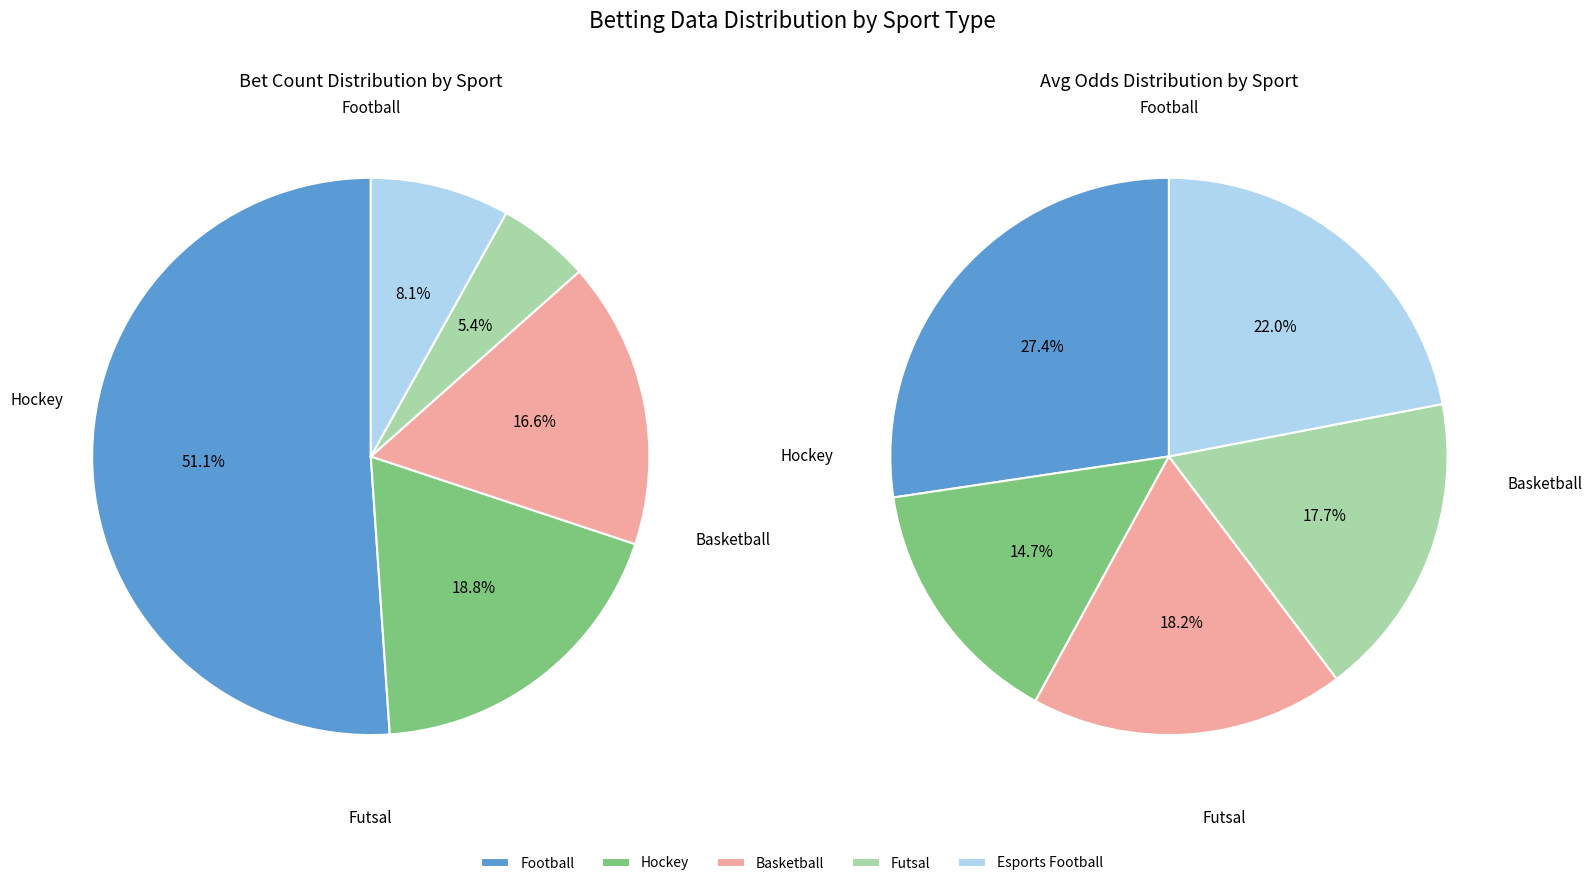

How many segments does this pie chart have?

5